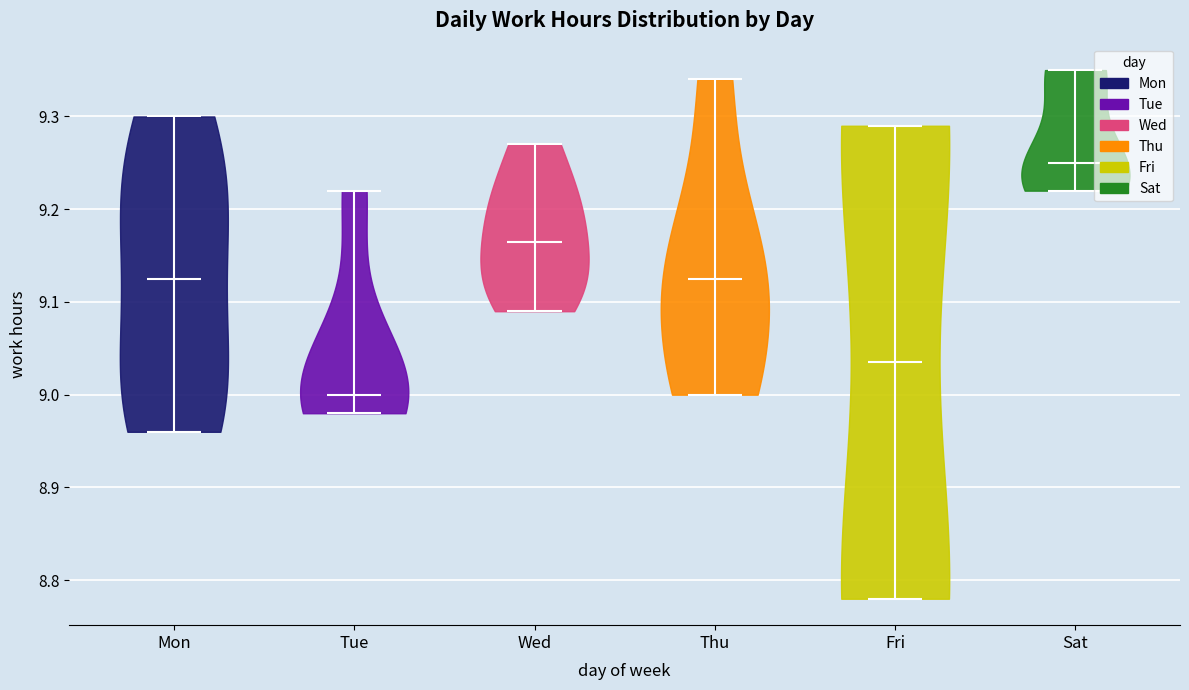

Which violin has the highest median line?

Sat